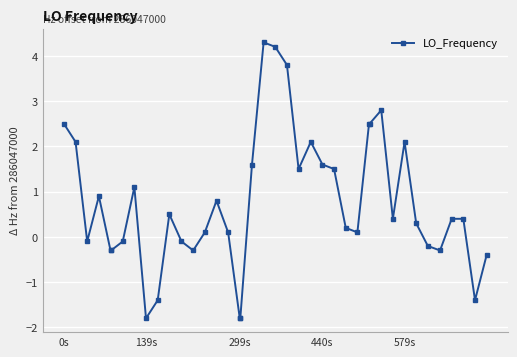

What is the value of the 35th point from the left?

-0.2